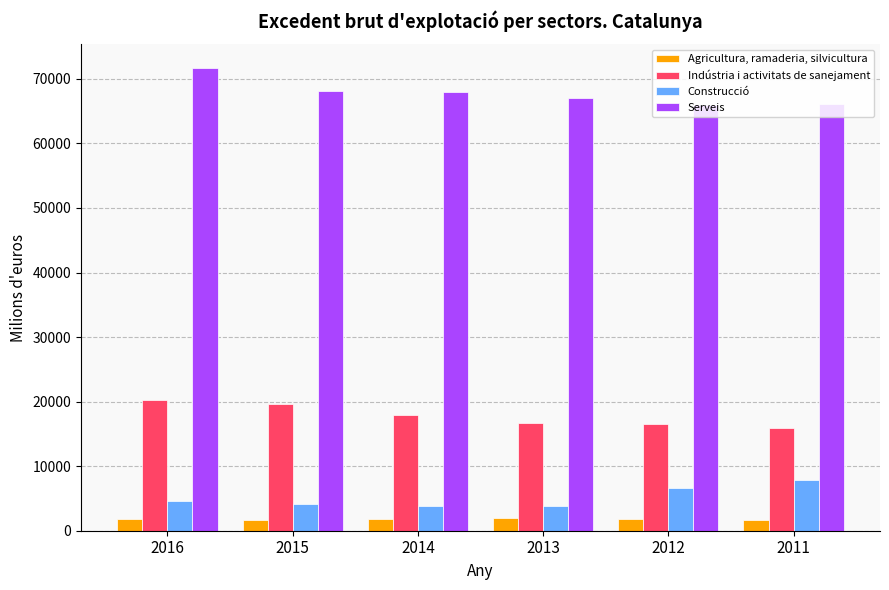

At which label is Serveis closest to 68863?

2015